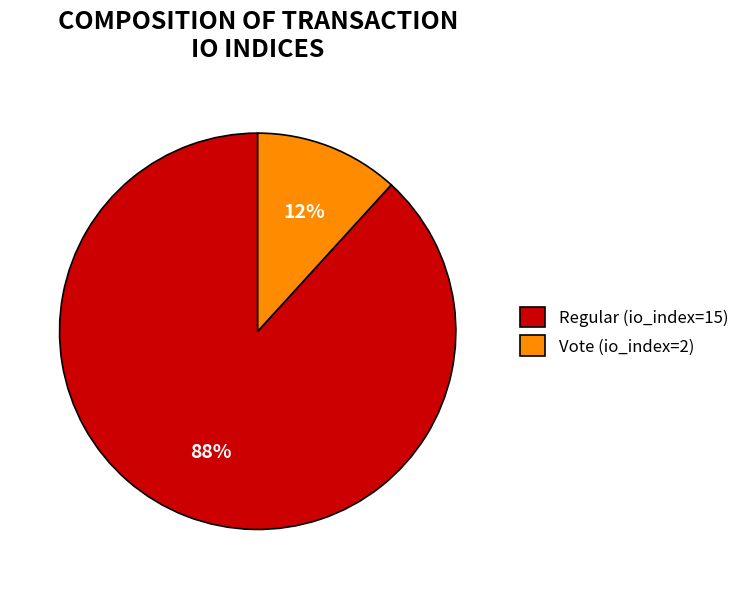

Combined, do Regular (io_index=15) and Vote (io_index=2) account for over 50%?

Yes